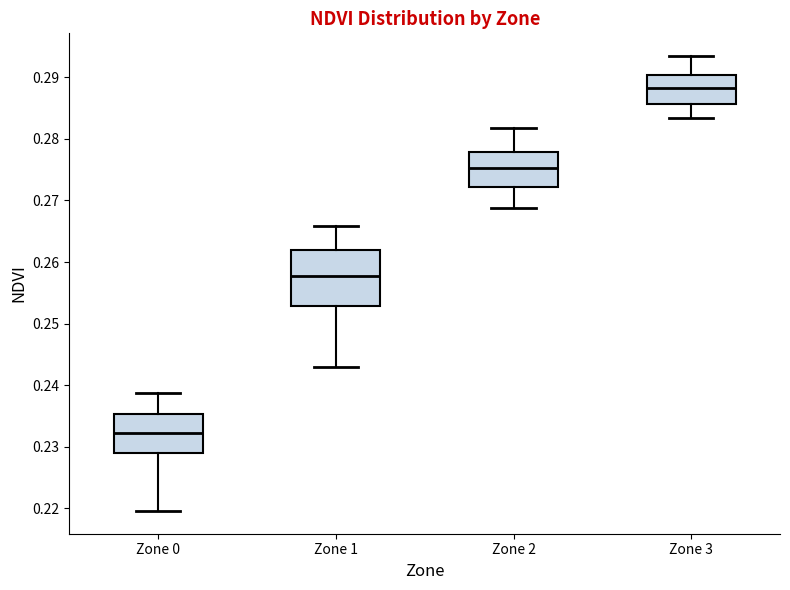

Which box's median line is the highest?

Zone 3